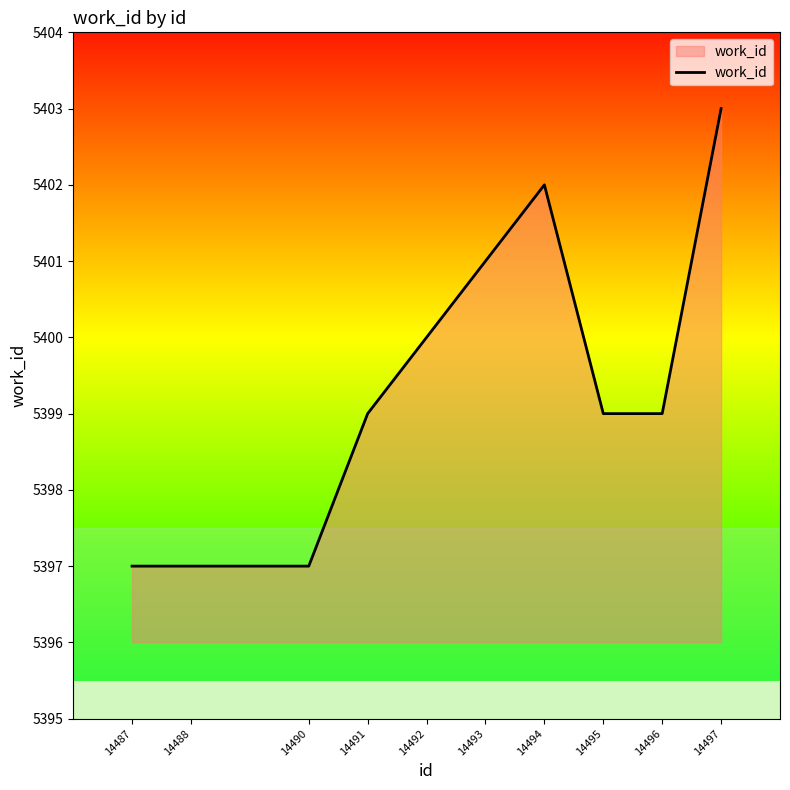

What is the ratio of the value at 14495 to the value at 14488?

1.0